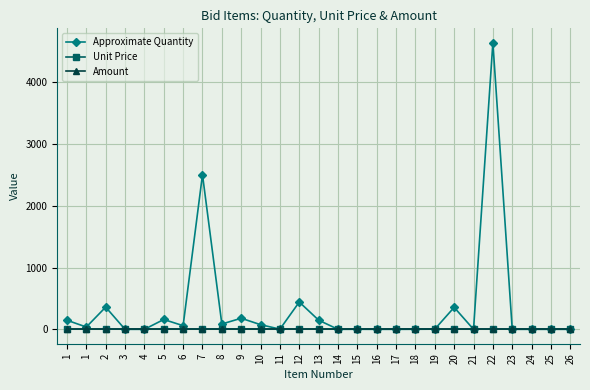

The Amount series shows 0 at 8. True or false?

True